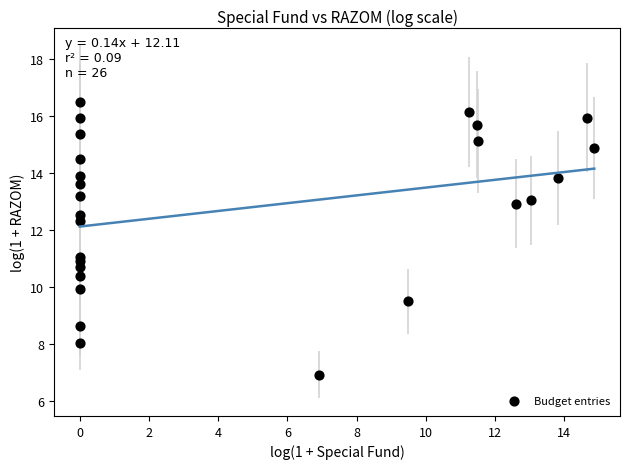

What is the range of Y values (max minus min)?

9.6